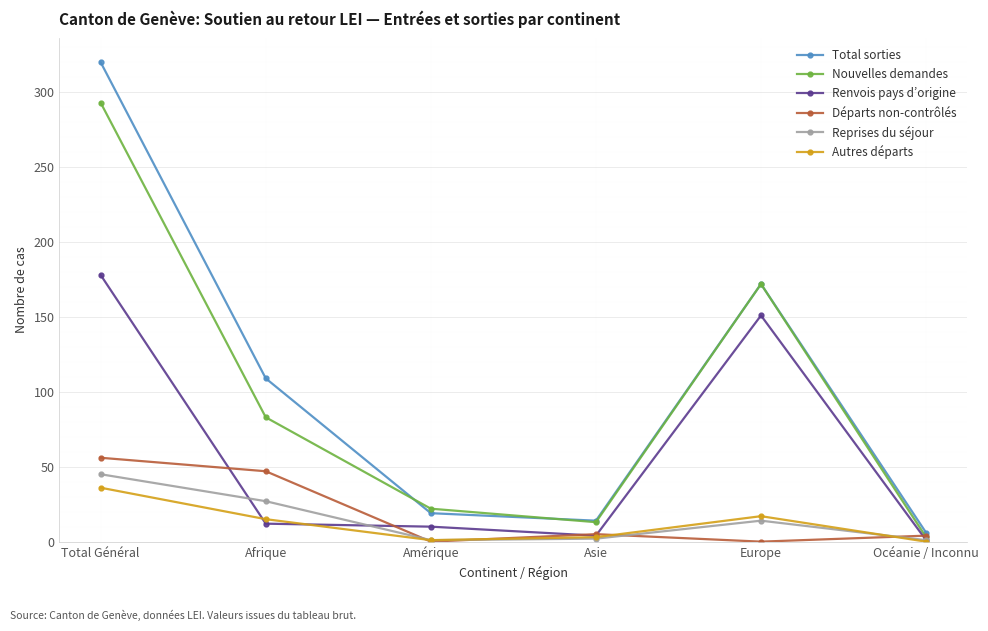

How many categories are shown in the chart?

6